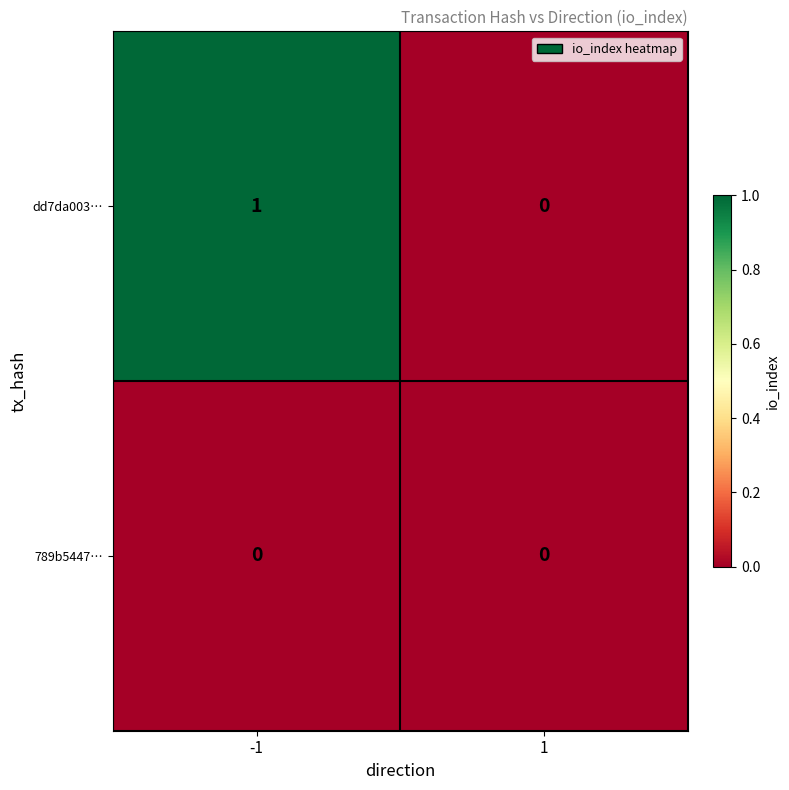

Is the value of dd7da003… at -1 greater than the value of 789b5447… at -1?

Yes